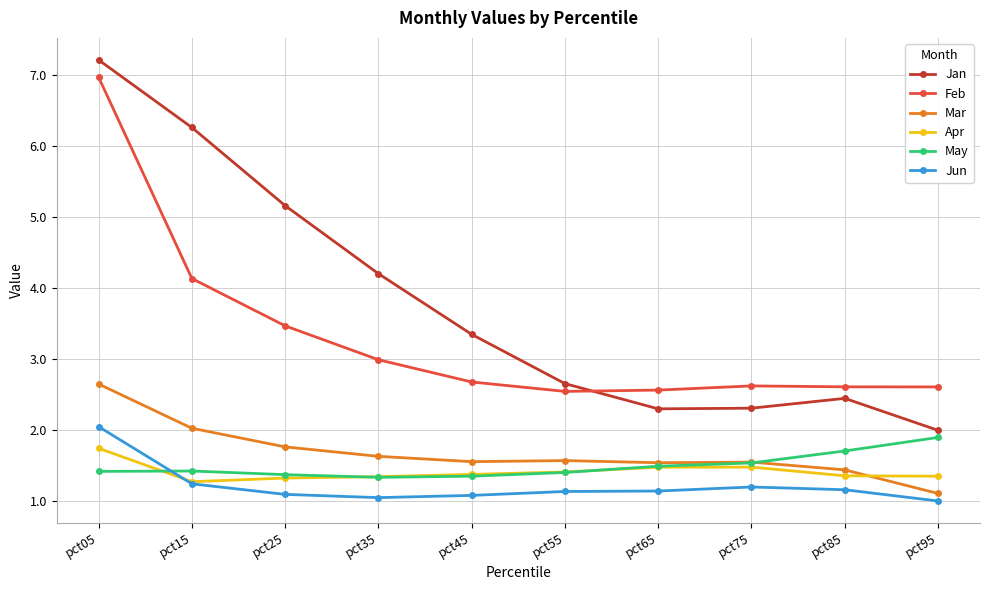

True or false: Feb and Mar intersect in this chart.

False